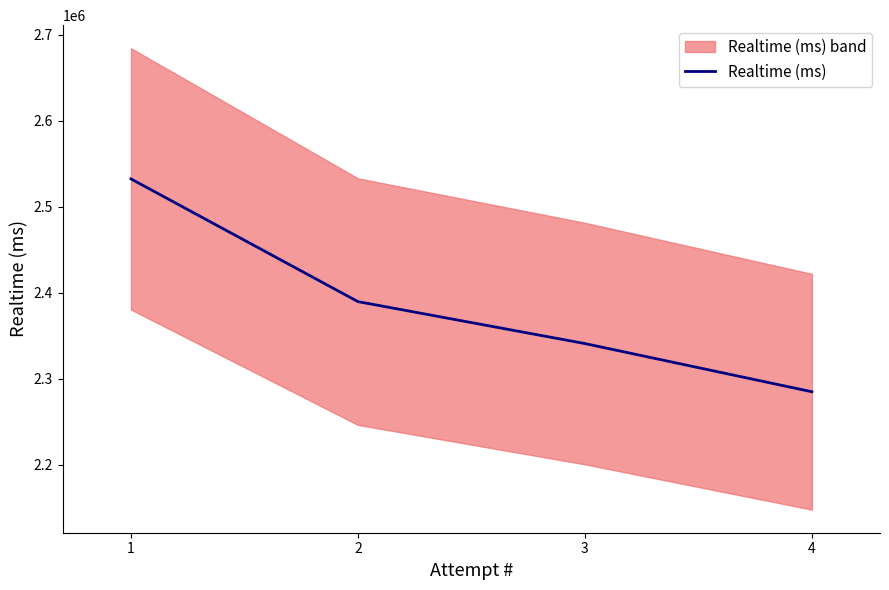

What is the value of the 3rd point from the left?

2340739